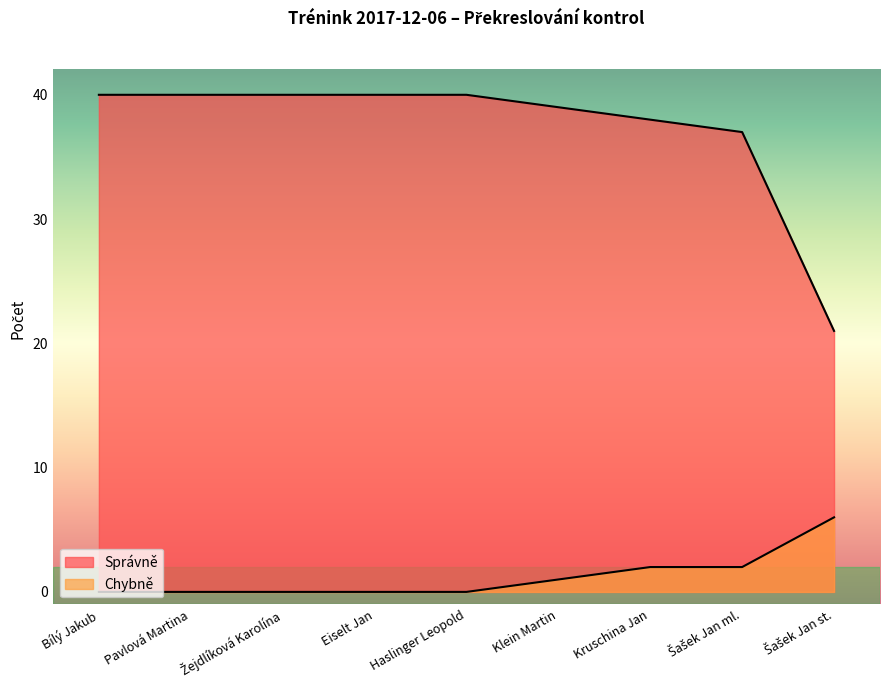

What is the spread (max minus min) of values at Kruschina Jan?

36